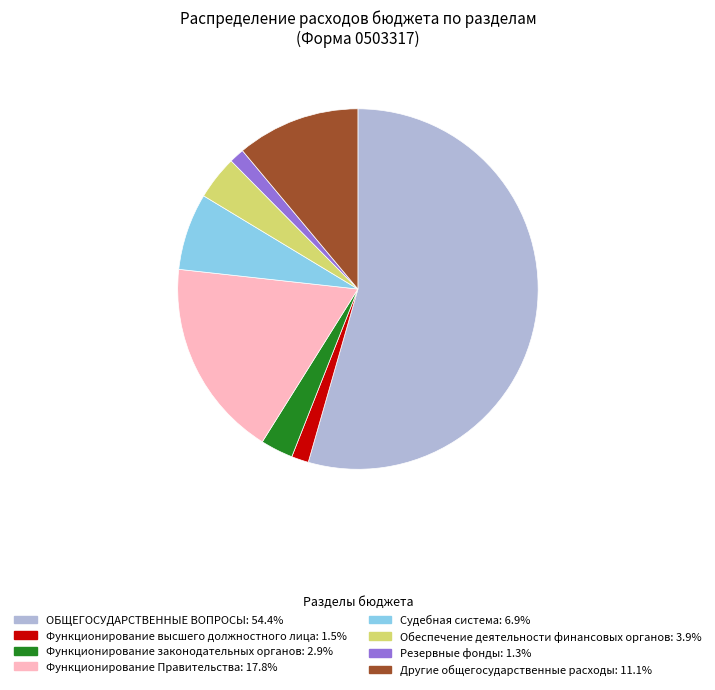

Which category has the biggest portion of the pie?

ОБЩЕГОСУДАРСТВЕННЫЕ ВОПРОСЫ